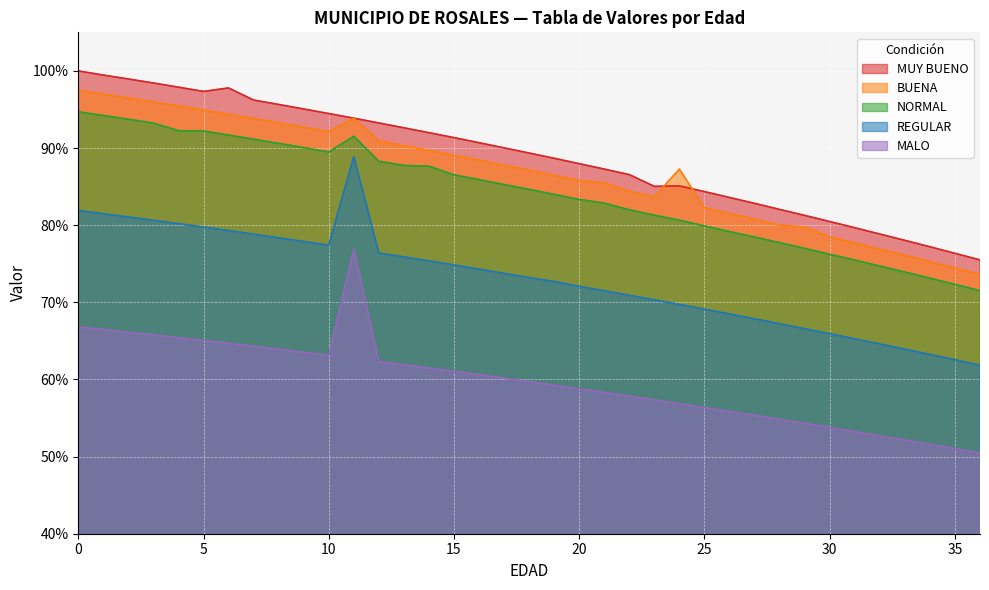

What is the greatest value displayed?

1.0